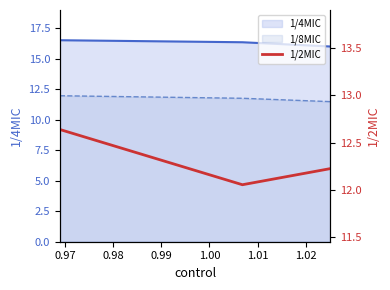

What is the minimum value shown in the chart?

12.1